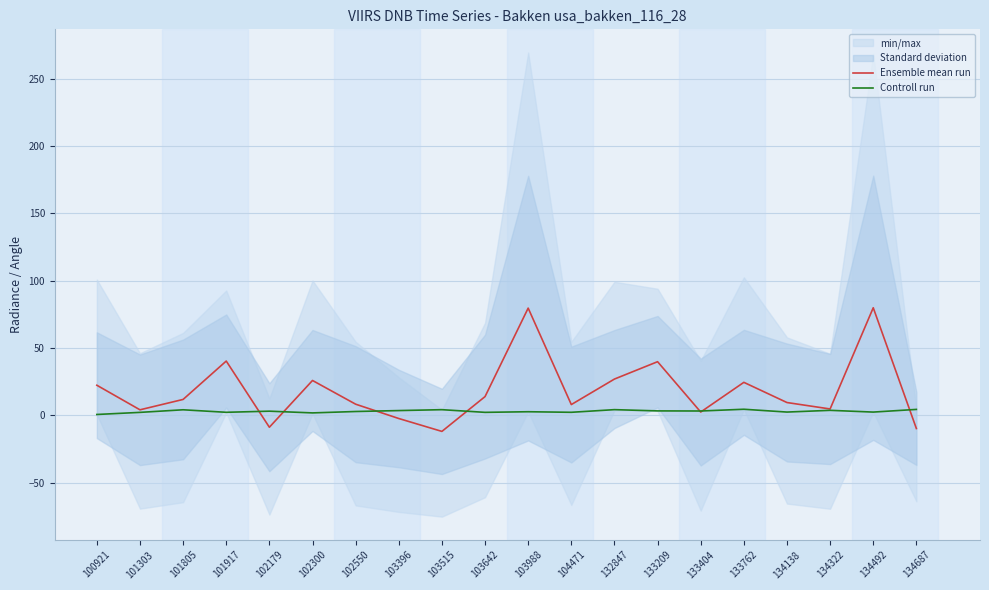

How many times do Controll run and Ensemble mean run cross each other?

7